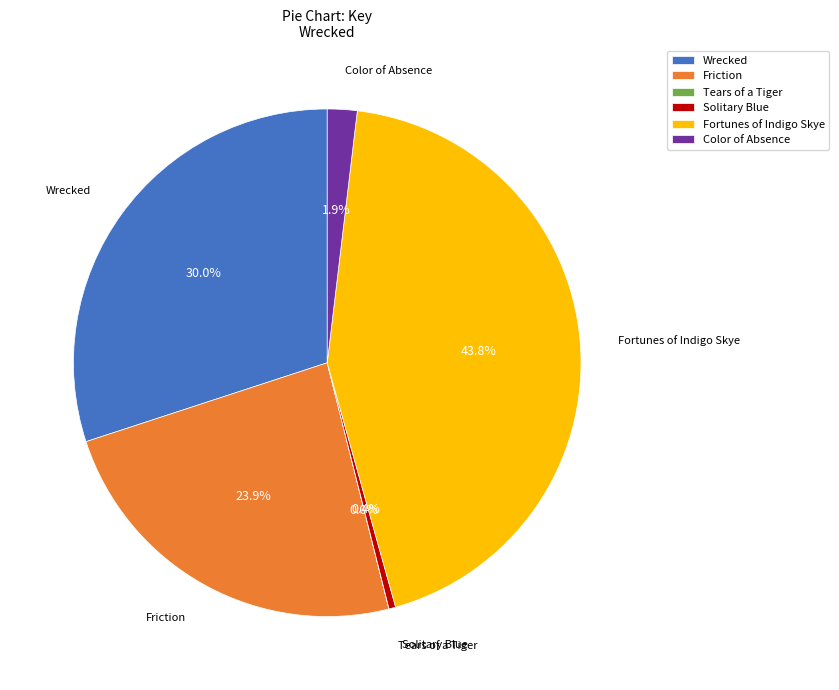

Which slice is the largest?

Fortunes of Indigo Skye